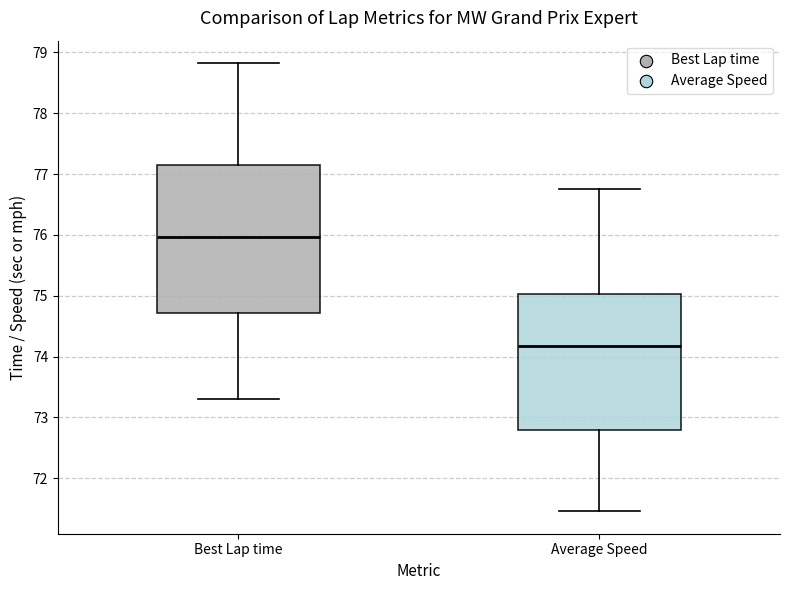

Reading left to right, transcribe this box plot: for each box, give where its median line is, the range the box spans, and where its two whiskers end, as read against the y-axis. The values are not printed on the chart, so give them approximately, as read against the axis.

Best Lap time: median 76.0, box 74.7 to 77.1, whiskers 73.3 to 78.8
Average Speed: median 74.2, box 72.8 to 75.0, whiskers 71.5 to 76.8